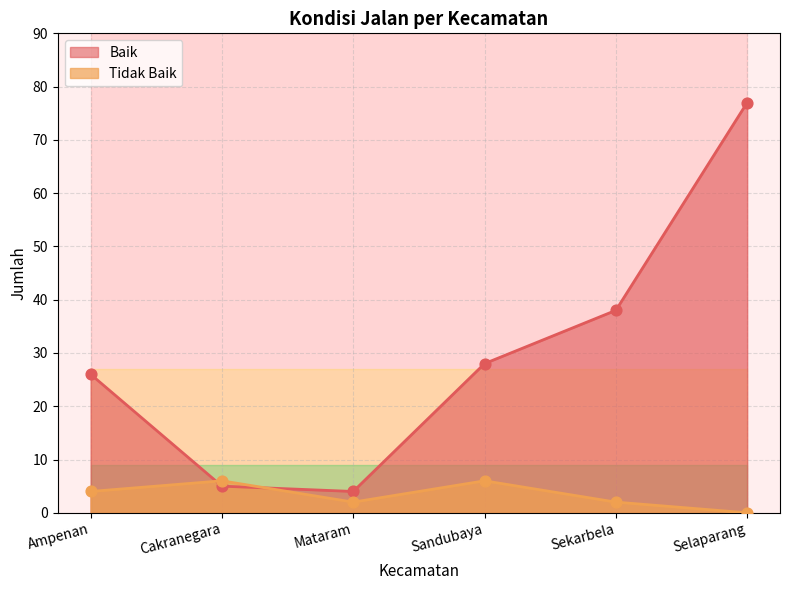

At how many categories does at least one series exceed 0?

6